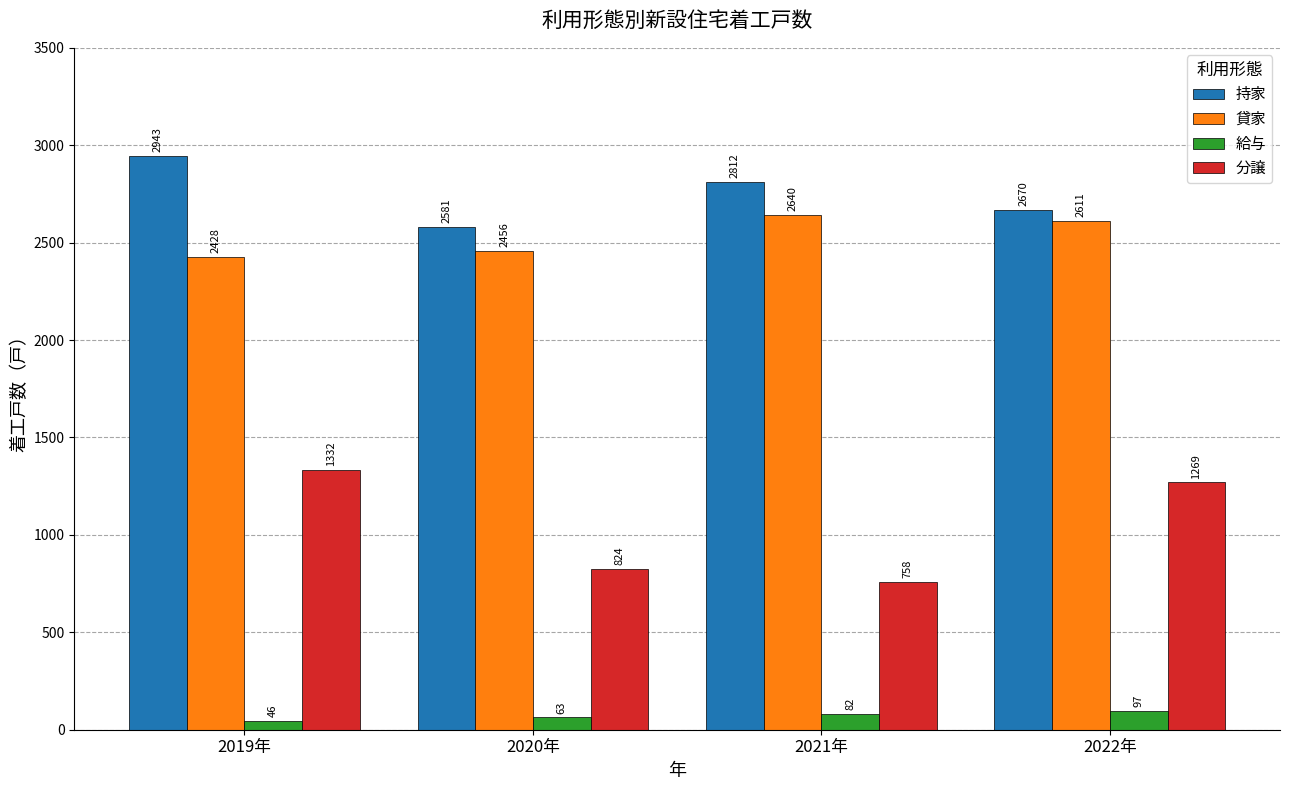

What is the sum of the 給与 values at 2020年 and 2022年?

160